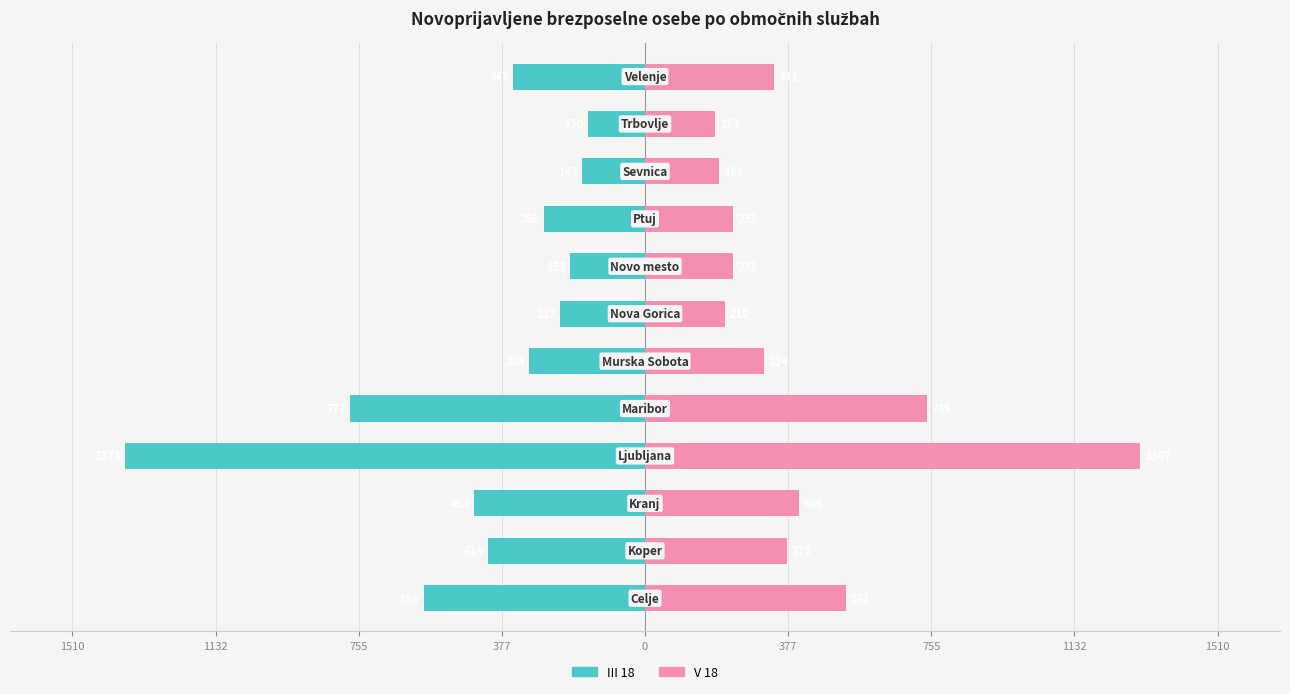

Reading left to right, transcribe all the data shown in this chart.

III 18: -584	-414	-452	-1373	-777	-305	-223	-198	-266	-165	-150	-347
V 18: 531	375	406	1307	745	314	210	231	232	196	185	341